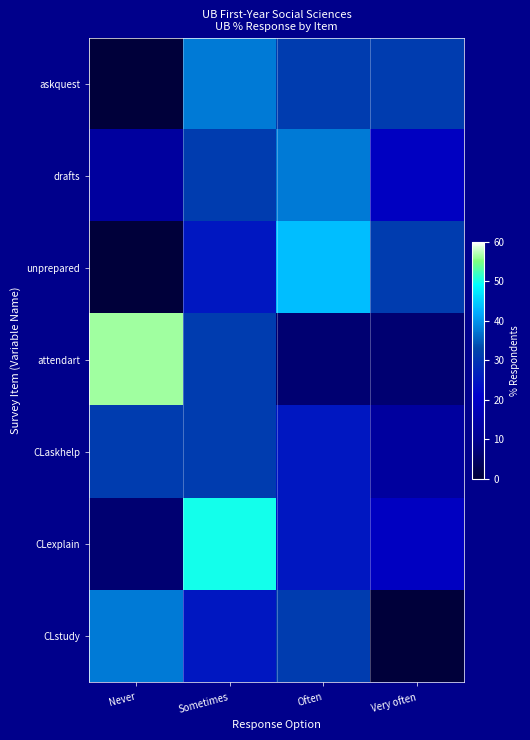

Rank the series at Often from lowest to highest value.

attendart, CLaskhelp, CLexplain, askquest, CLstudy, drafts, unprepared